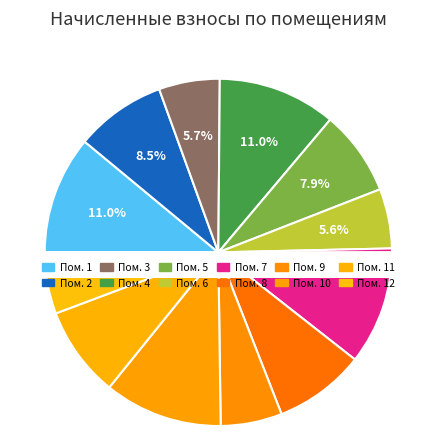

Is 11 the majority of the pie?

No